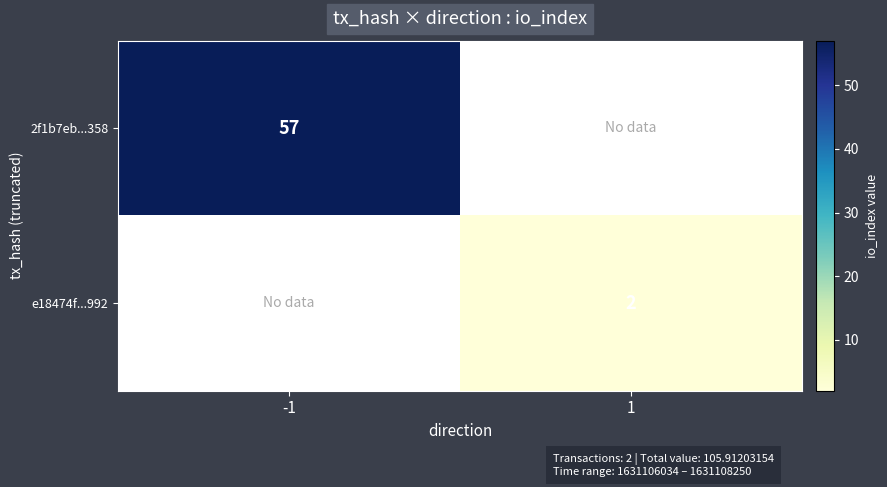

What is the maximum value shown in the chart?

57.0